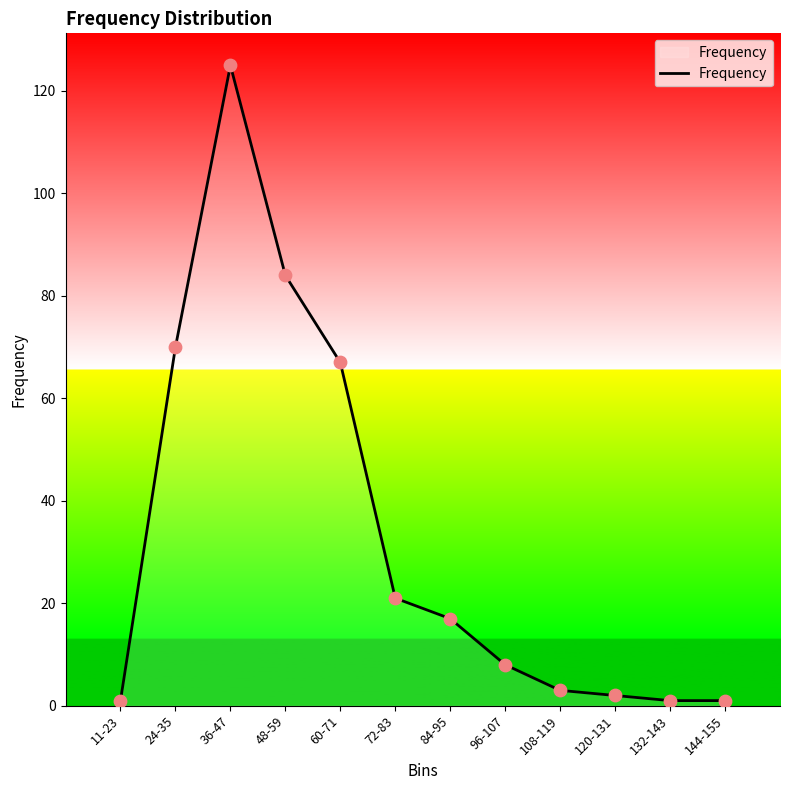

Between 108-119 and 144-155, which is larger?

108-119